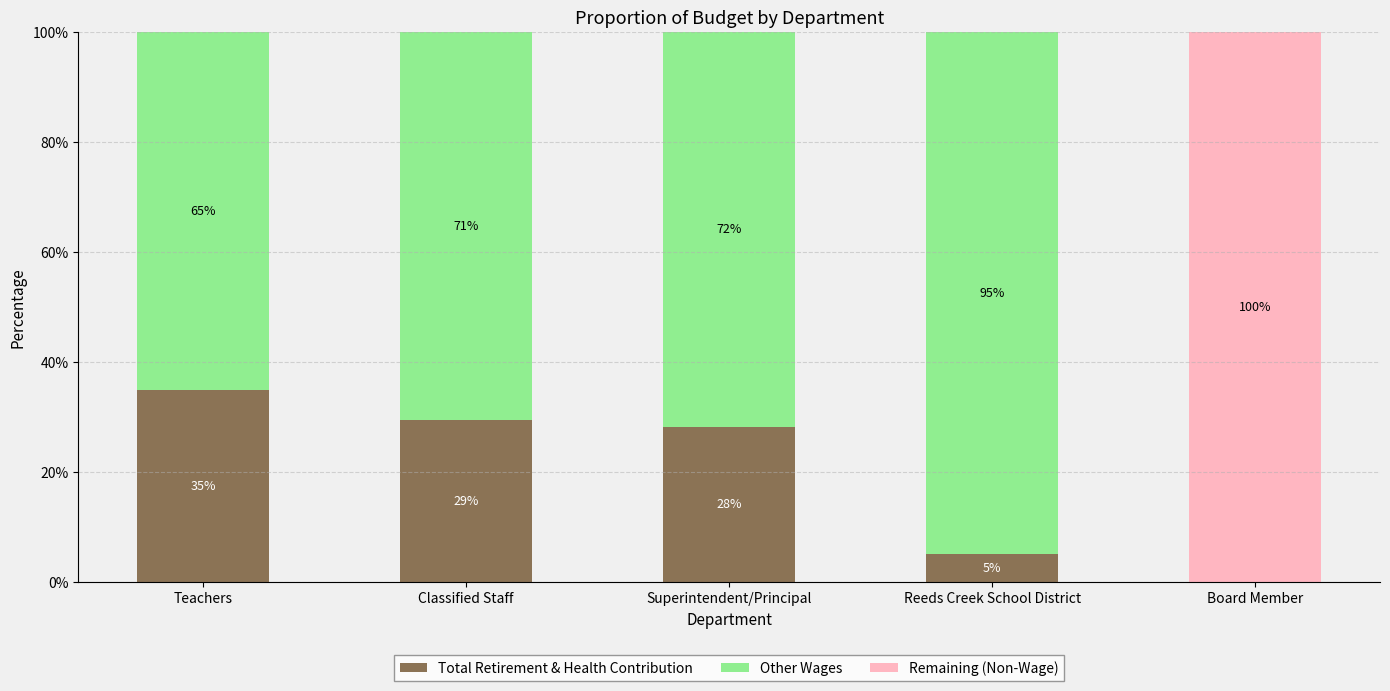

Where is Total Retirement & Health Contribution nearest to the value 17?

Superintendent/Principal